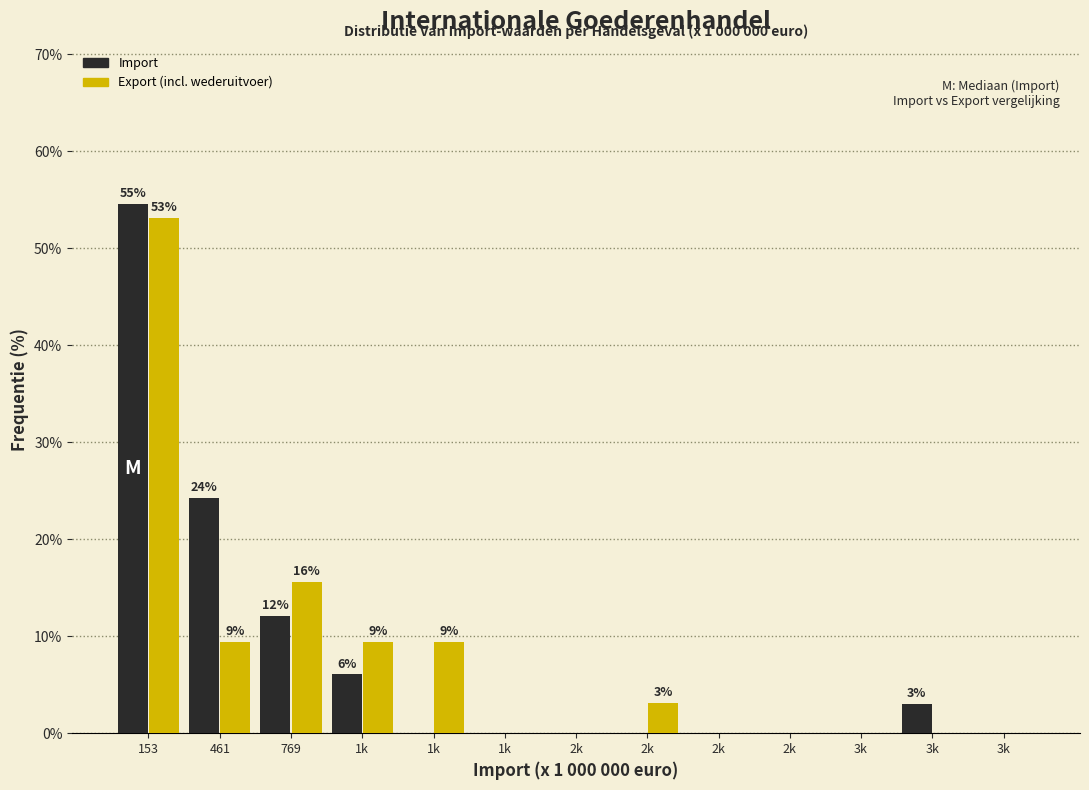

Count the number of data series in this chart.

2